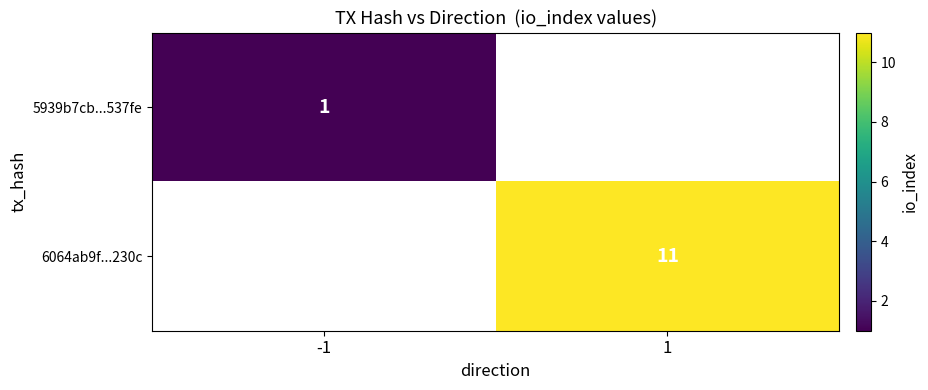

Is it true that 5939b7cb...537fe equals 1 at -1?

True